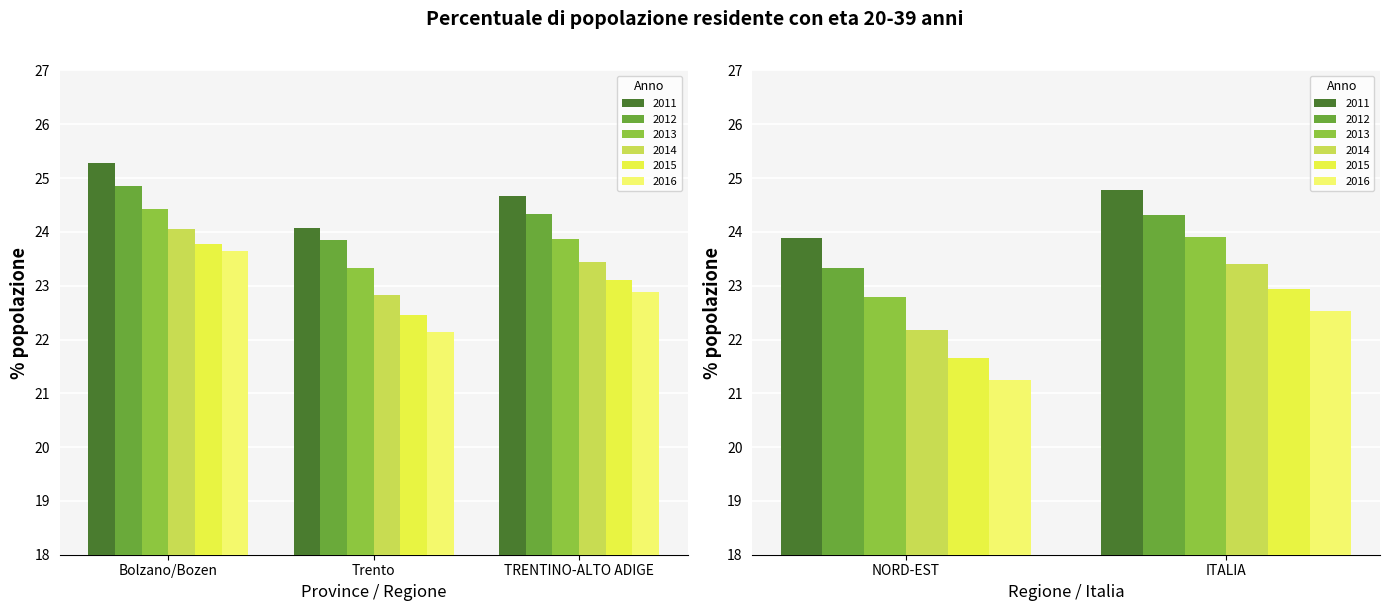

At how many categories does at least one series exceed 21?

5